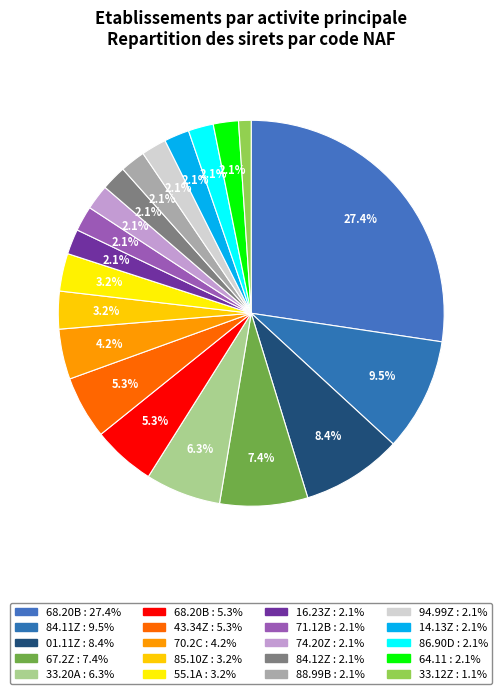

How many segments does this pie chart have?

20